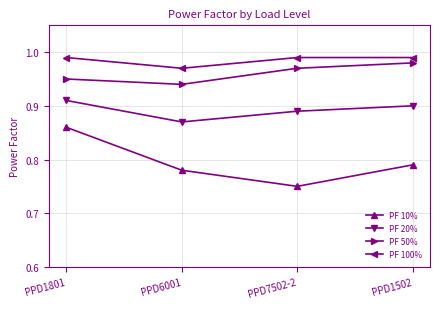

Is it true that PF 20% equals 0.9 at PPD1801?

True